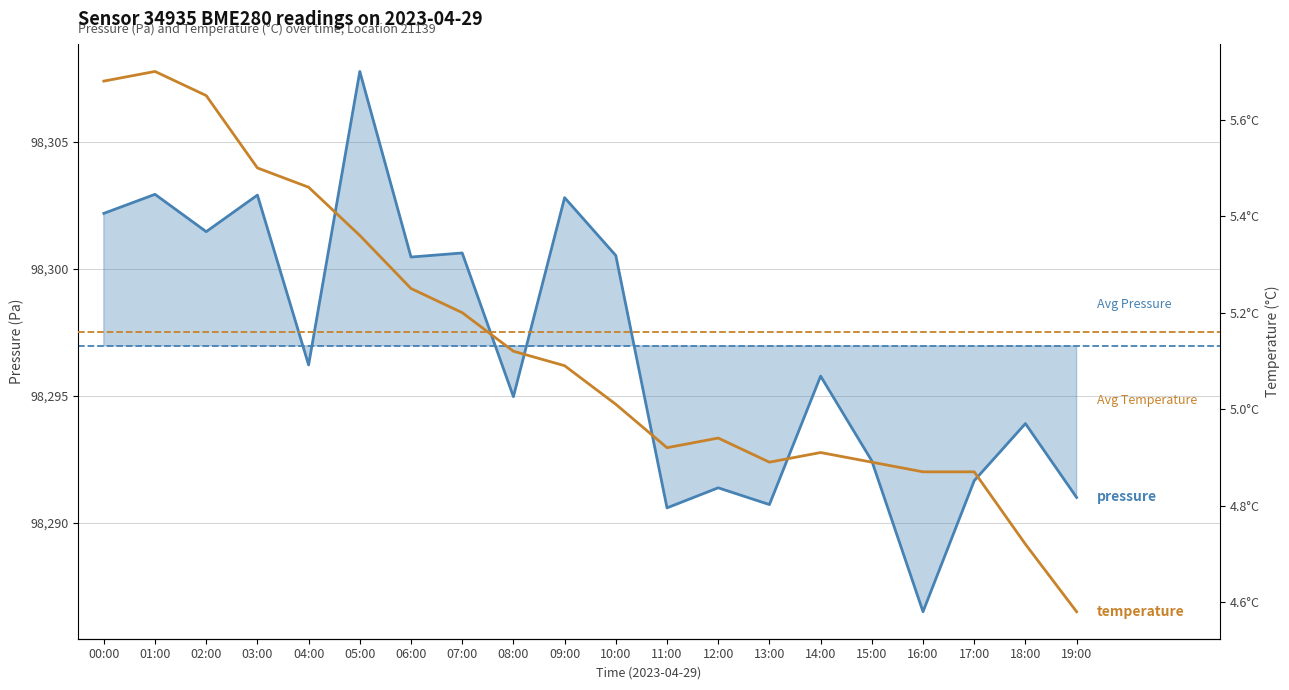

At which label does pressure reach its peak?

05:00